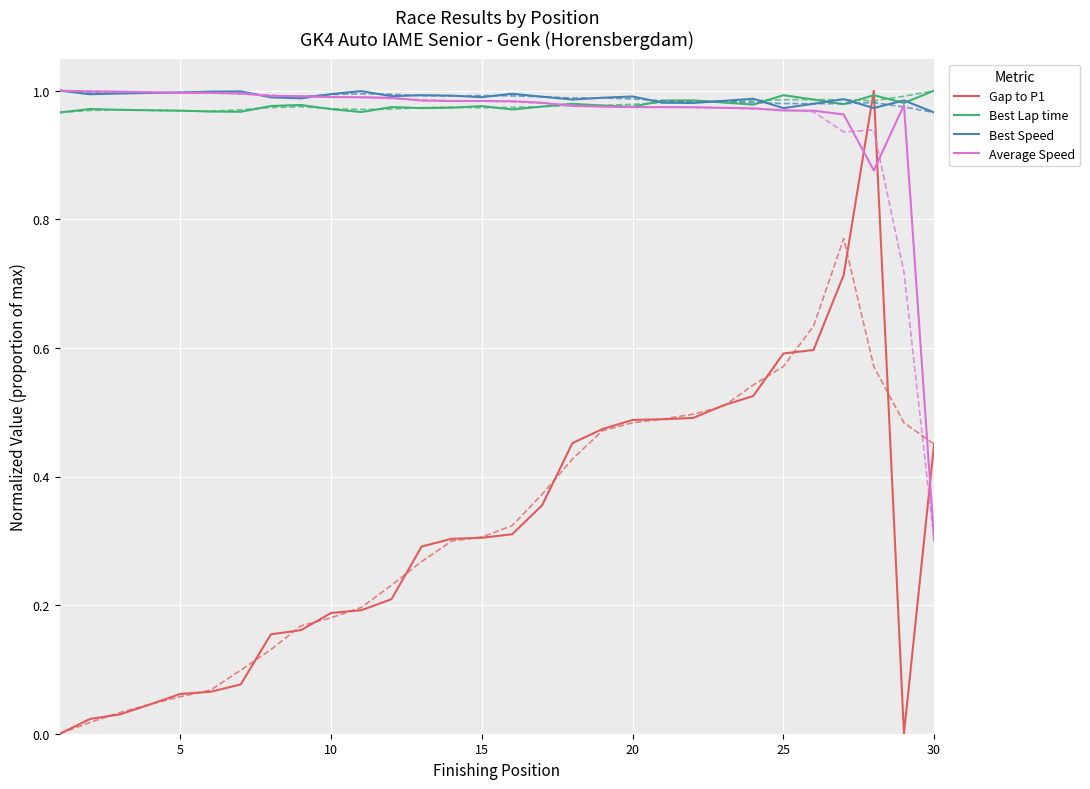

Is it true that Gap to P1 equals 0.0 at 20?

False